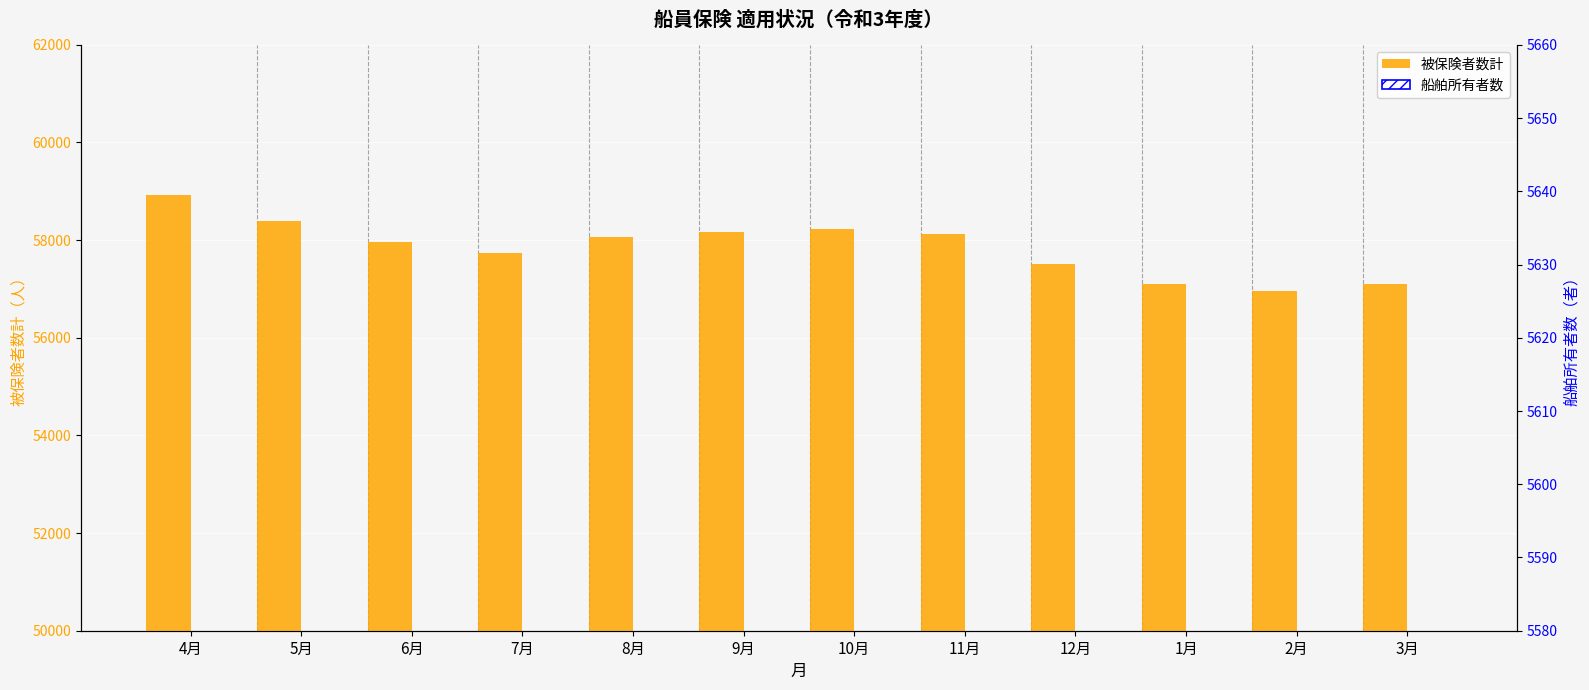

What is the label of the 10th bar from the left?

1月